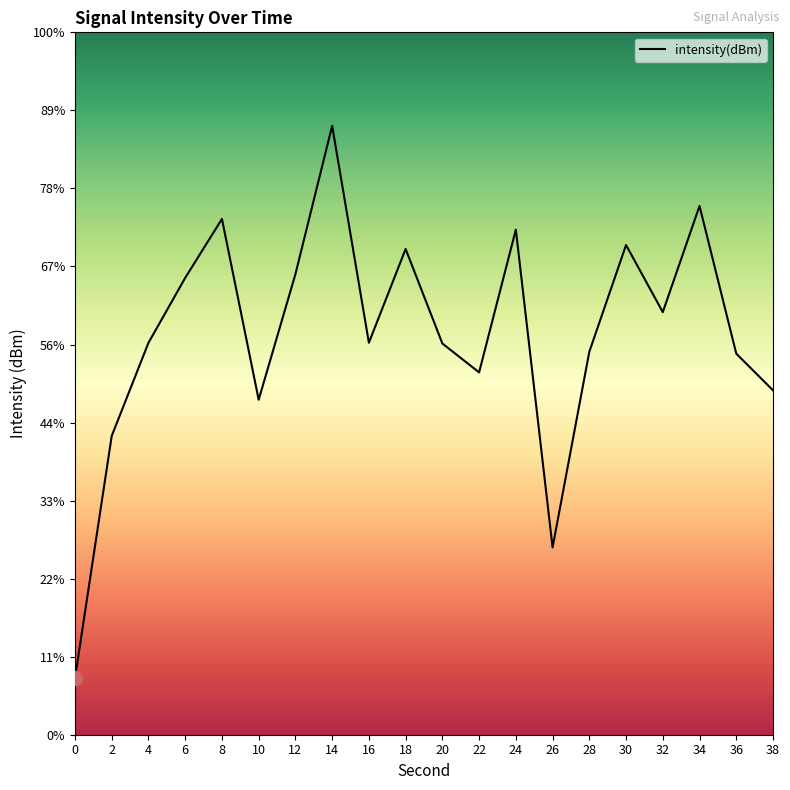

What is the change in value from 0 to 24?

+5.7